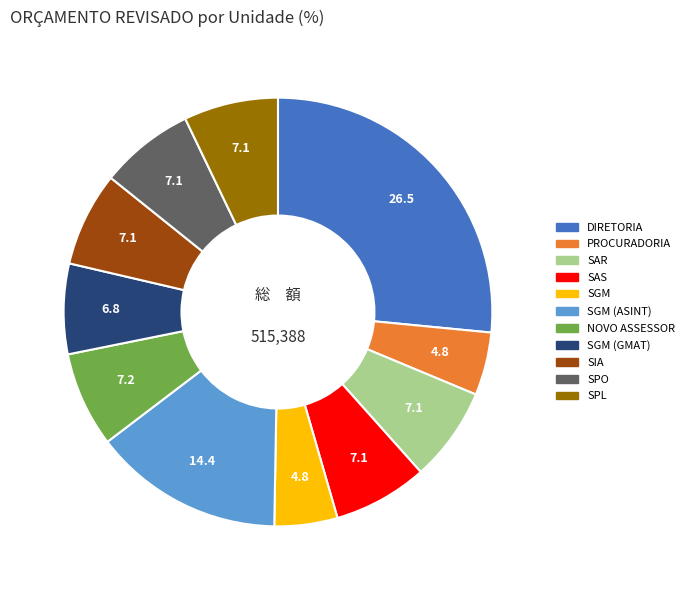

Does any single category account for the majority?

No